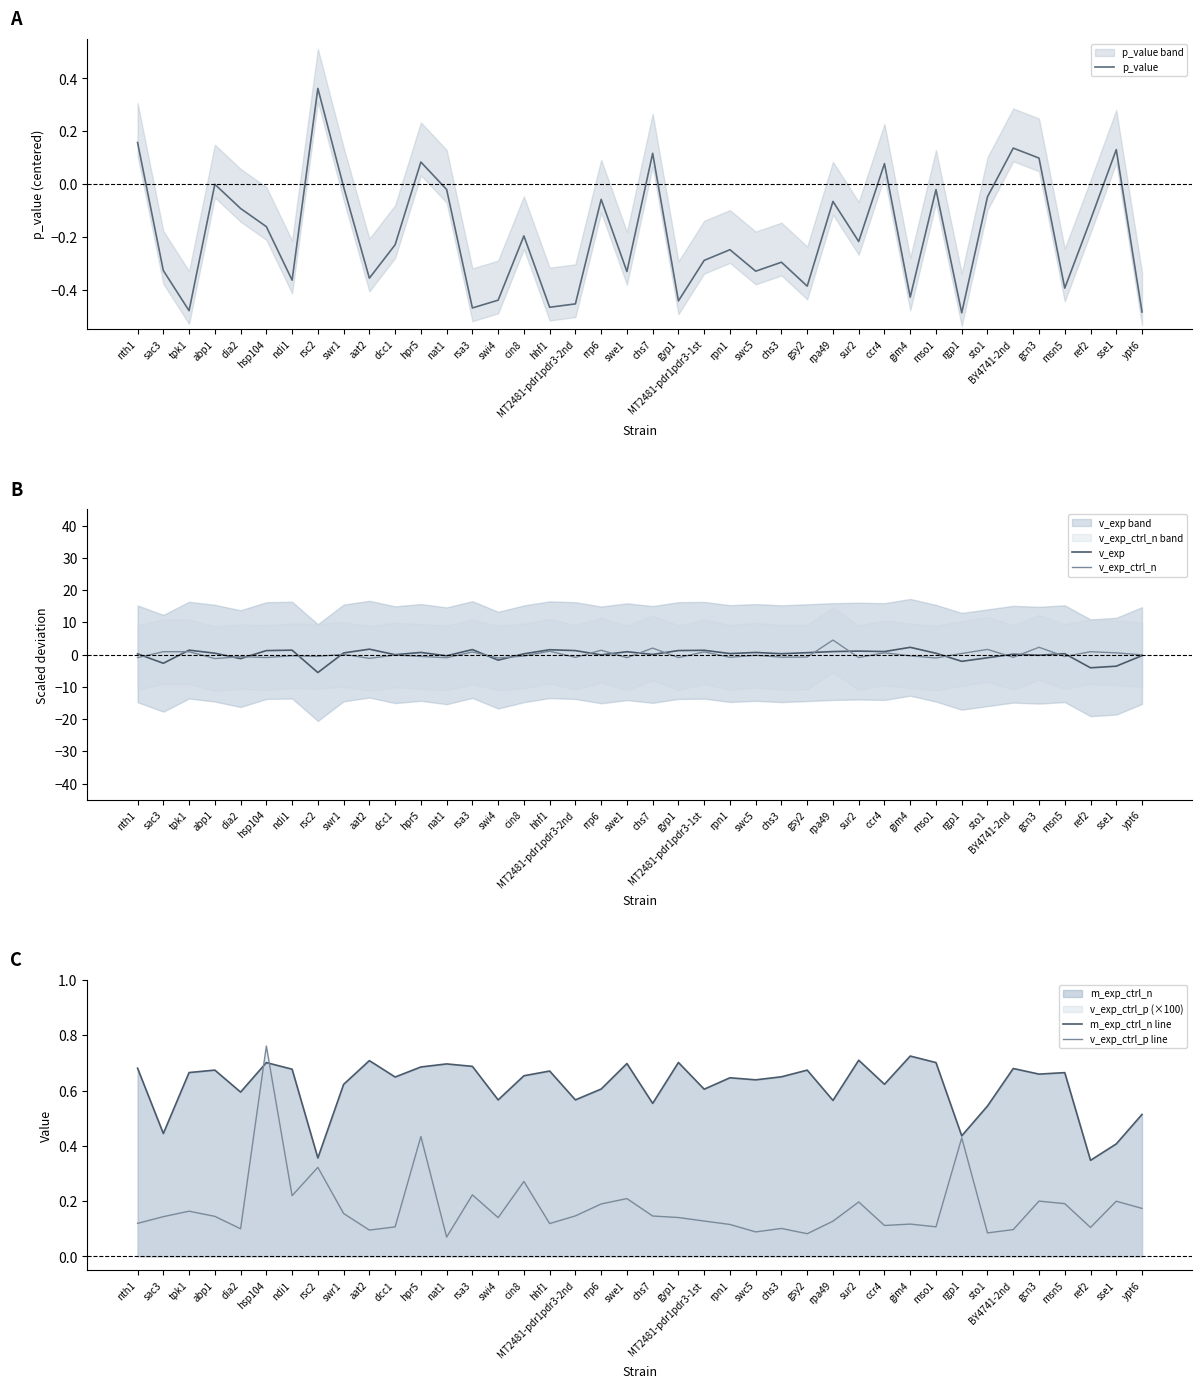

Which label corresponds to the largest value in the chart?

rpa49